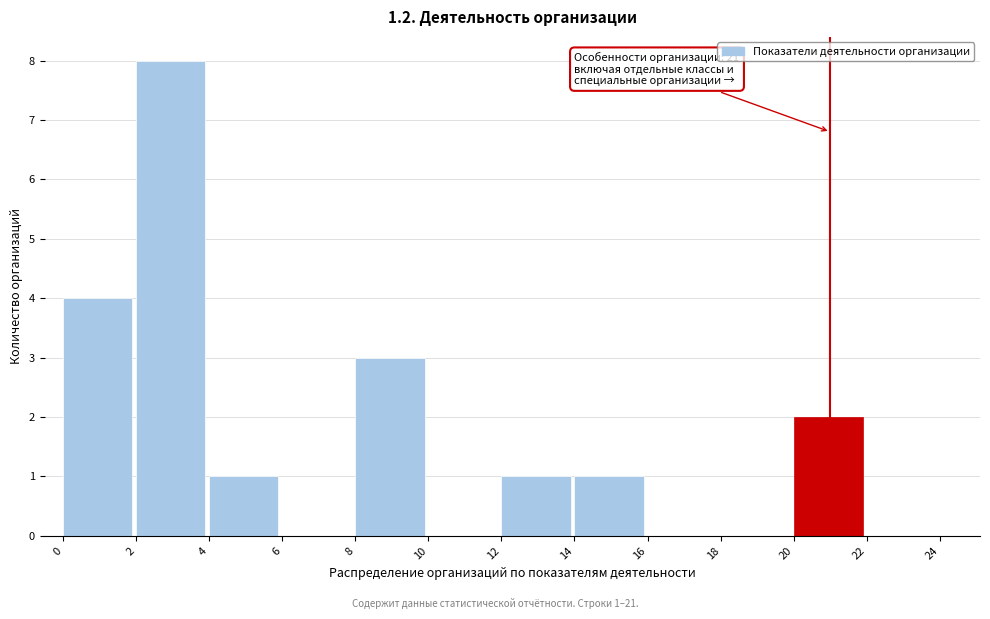

Which range on the x-axis has the tallest bar?

2 to 4